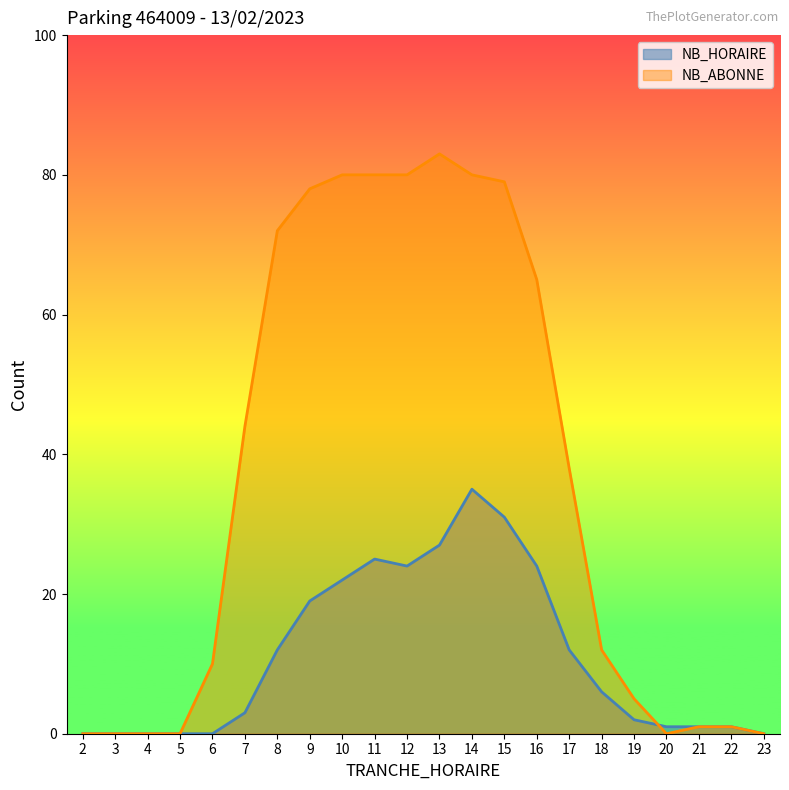

Which category has the lowest value across all series?

2